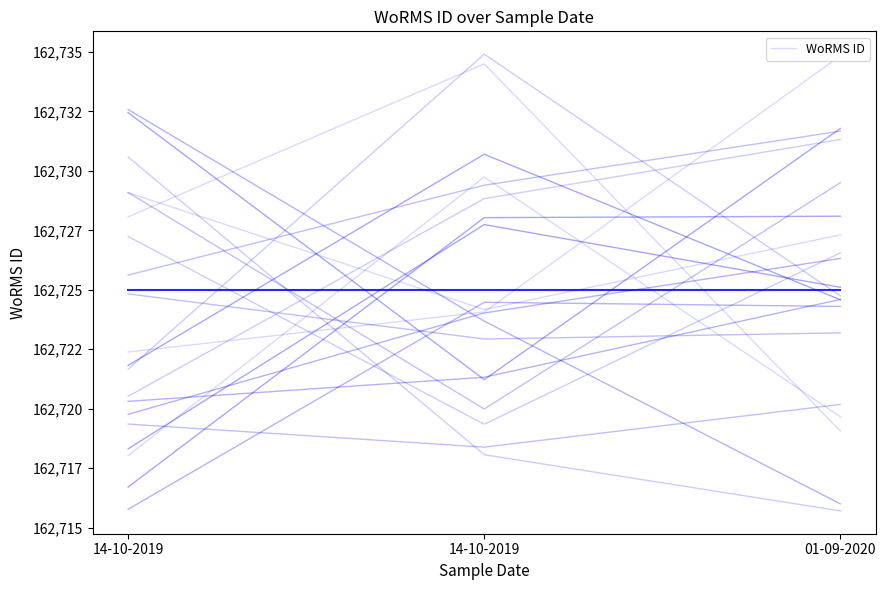

Approximately how many times larger is the value at 14-10-2019 compared to 14-10-2019?

1.0